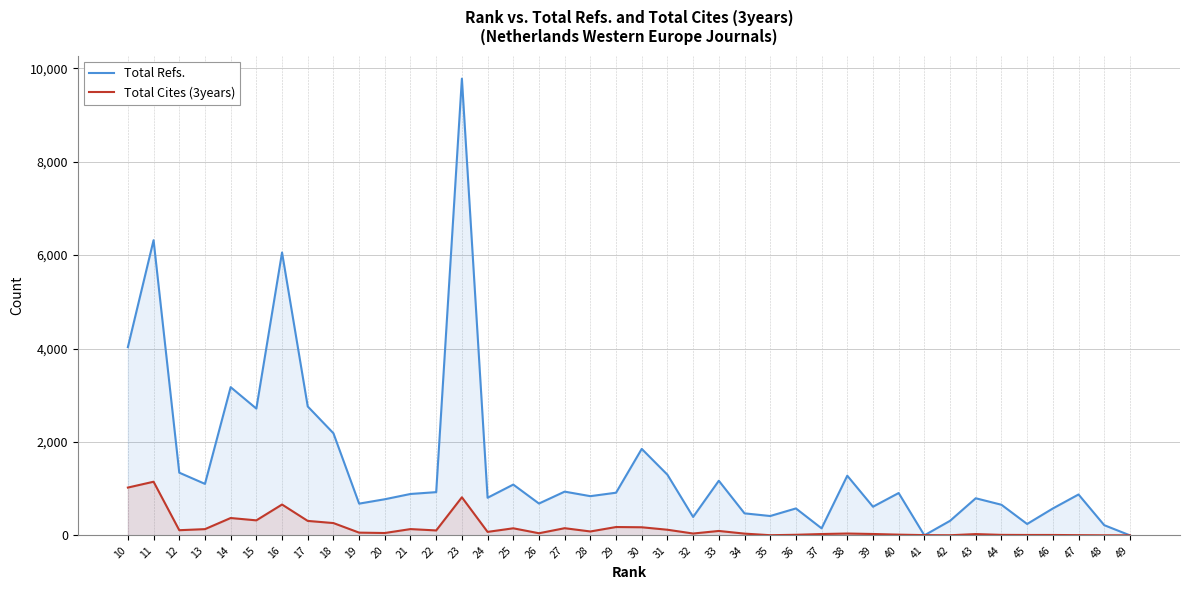

At 32, list the series in order from smallest to largest.

Total Cites (3years), Total Refs.